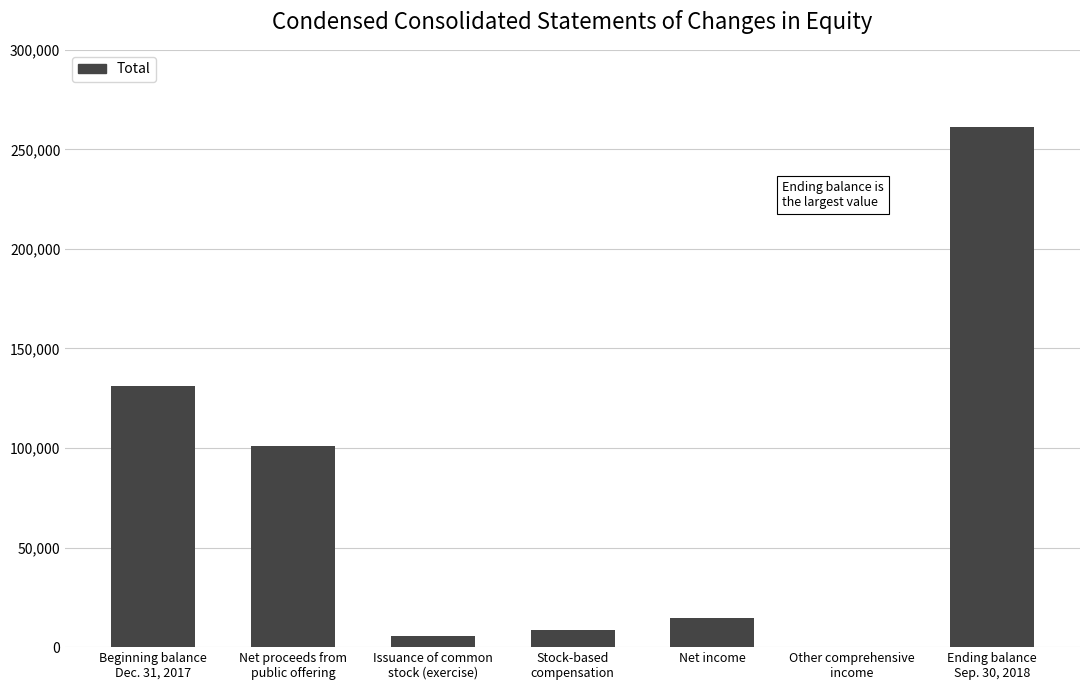

What is the greatest value displayed?

261417